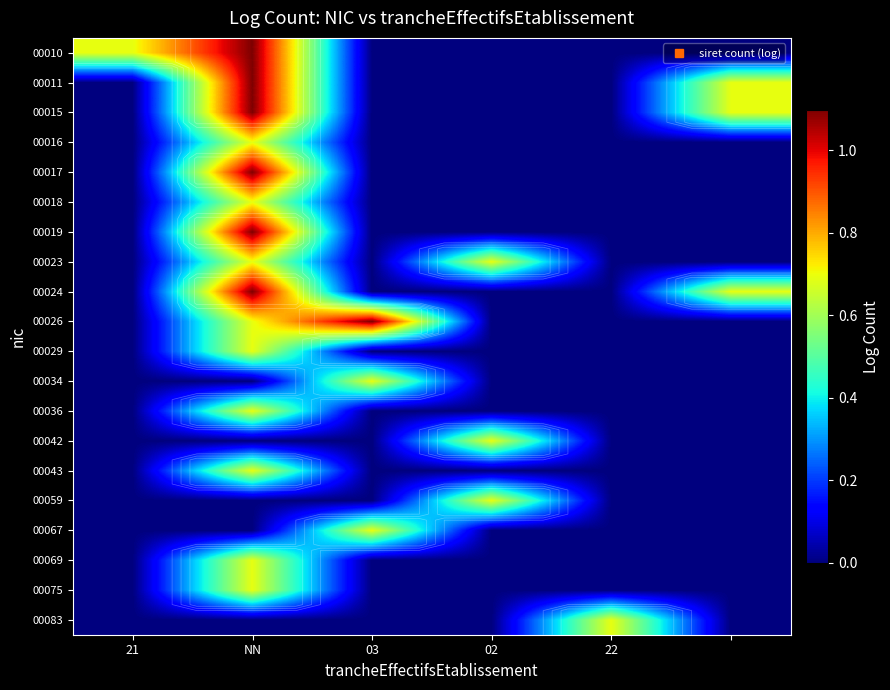

True or false: 00083 has a value of 0.3 at 03.

False